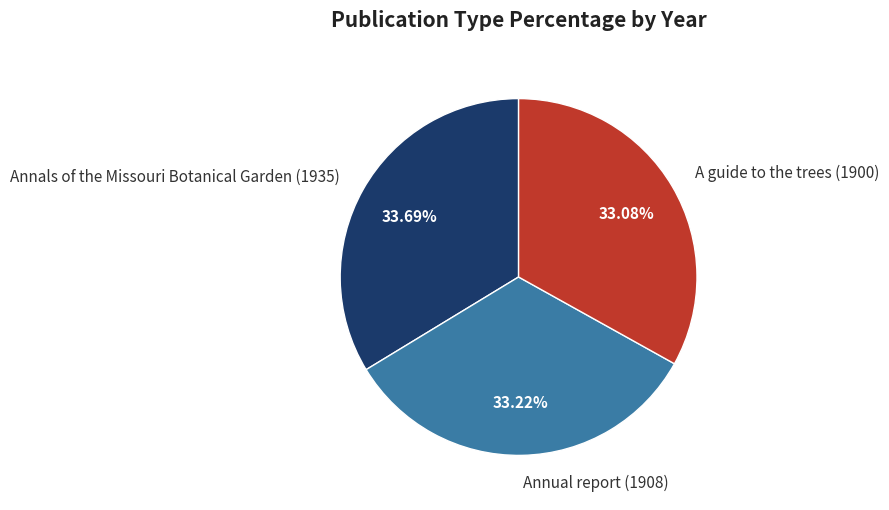

Is the sum of Annals of the Missouri Botanical Garden (1935) and Annual report (1908) greater than half?

Yes